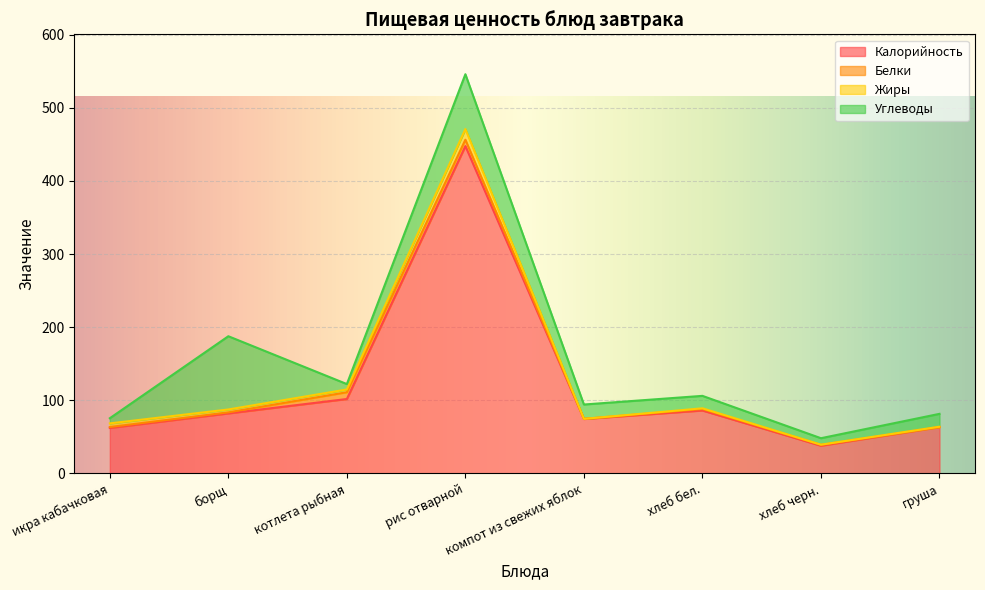

Reading left to right, list all the values displayed in this chart.

Калорийность: 62.1	82.0	101.7	447.7	74.4	86.0	37.8	63.2
Белки: 1.3	1.4	9.3	8.7	0.2	2.0	1.2	0.0
Жиры: 5.0	3.9	3.8	14.6	0.0	1.0	0.2	0.6
Углеводы: 7.1	100.2	7.4	75.0	19.6	17.0	8.9	17.6